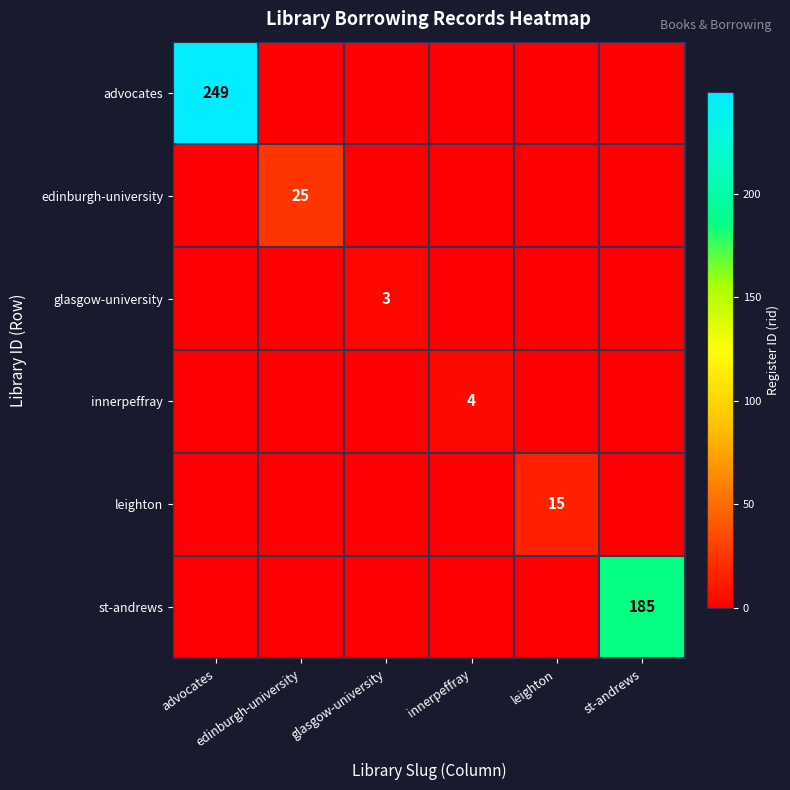

Between glasgow-university and innerpeffray, which series saw the biggest shift?

innerpeffray